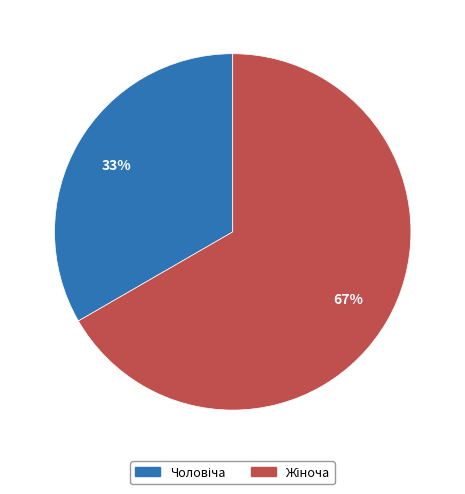

To the nearest percent, what is the average slice percentage?

50%